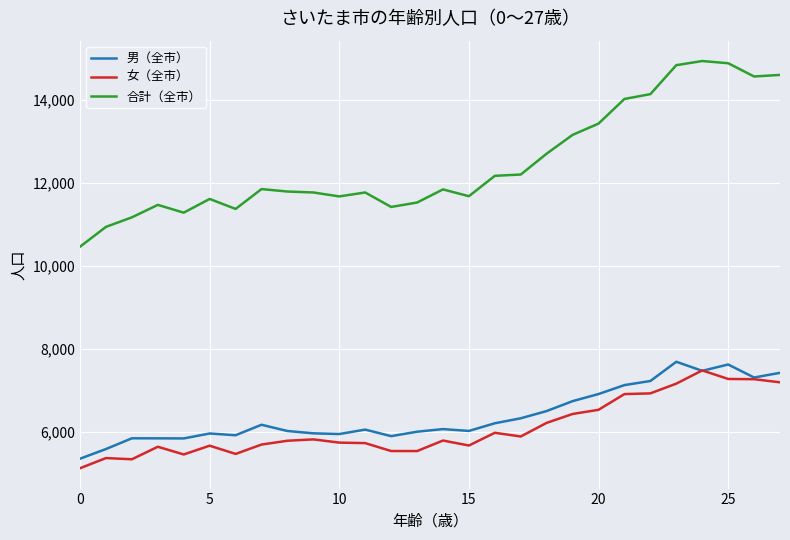

Which series has the widest spread of values?

合計（全市）